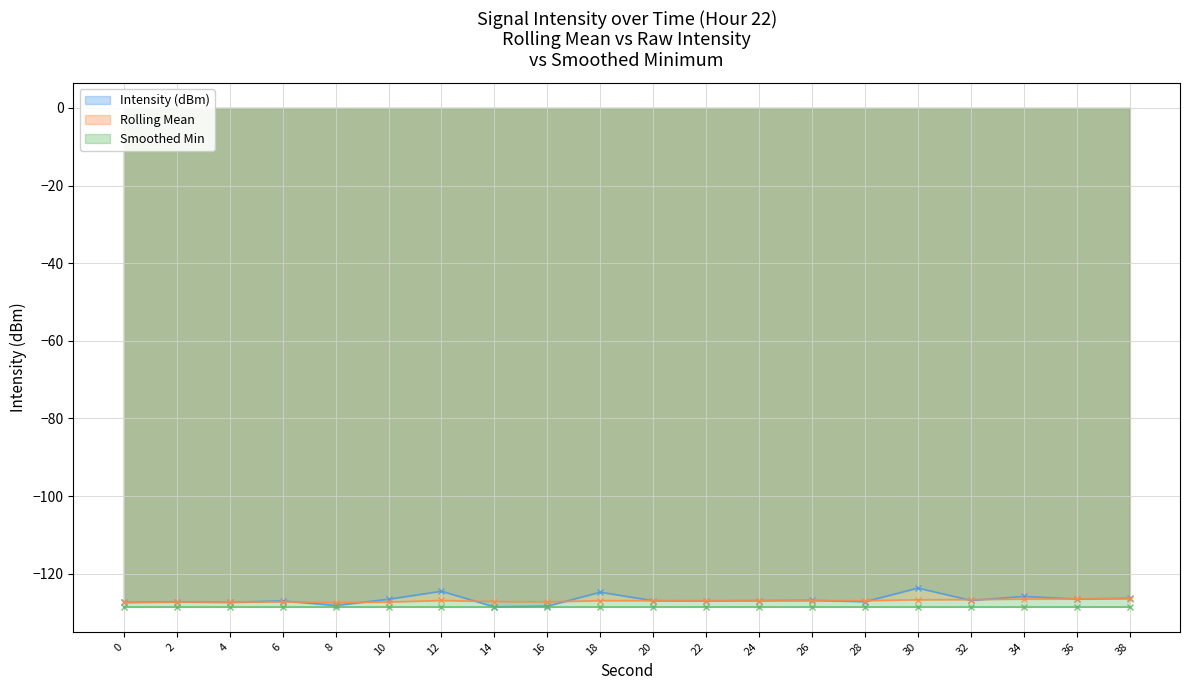

After their last crossing, which series has the higher values: Intensity (dBm) or Rolling Mean?

Intensity (dBm)